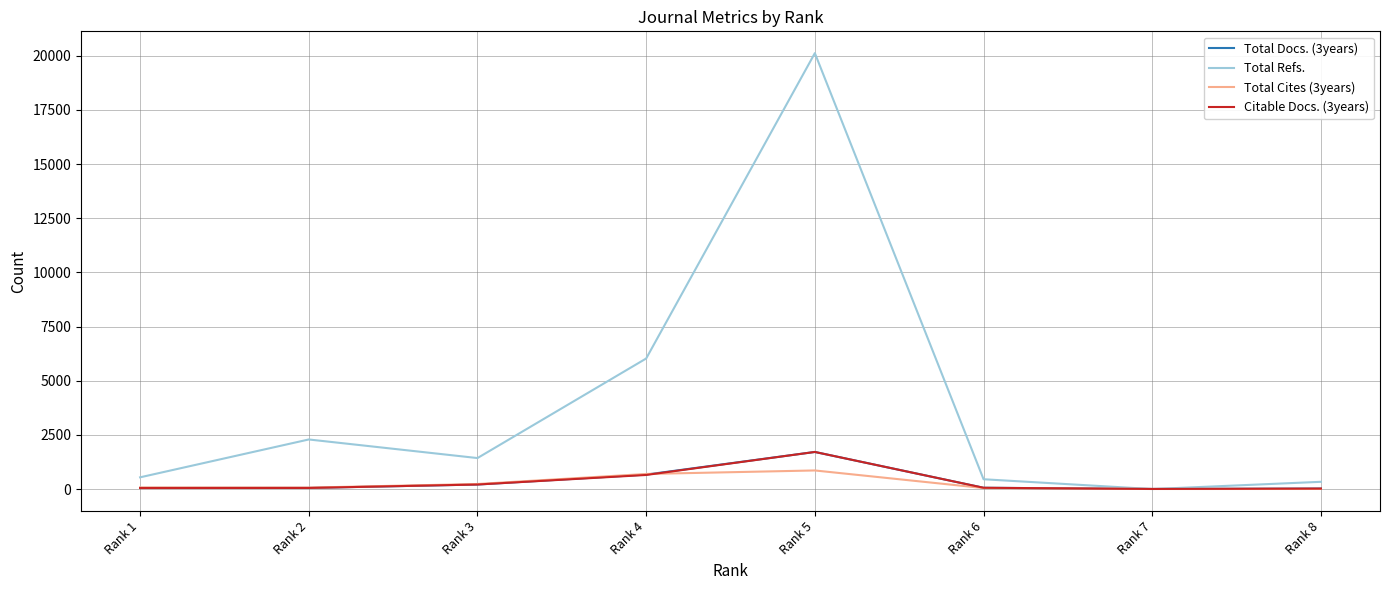

What is the greatest value displayed?

20121